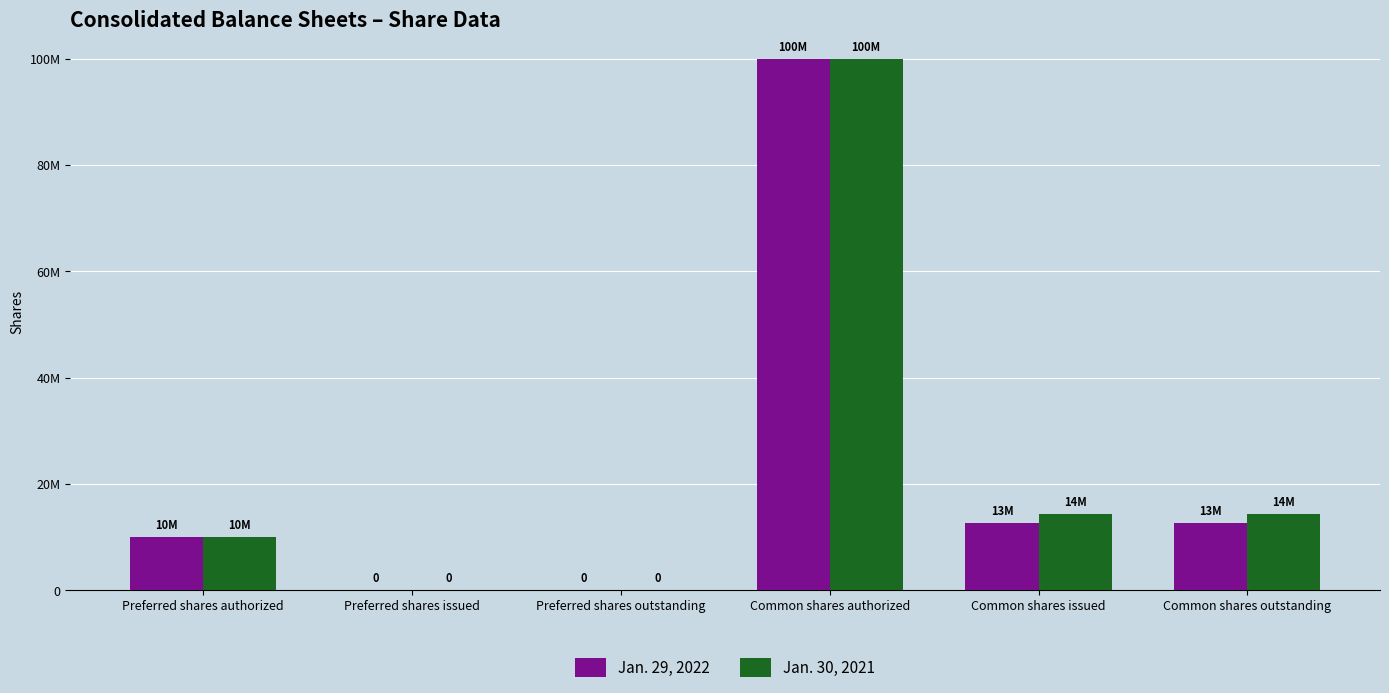

Does the chart contain stacked bars?

No